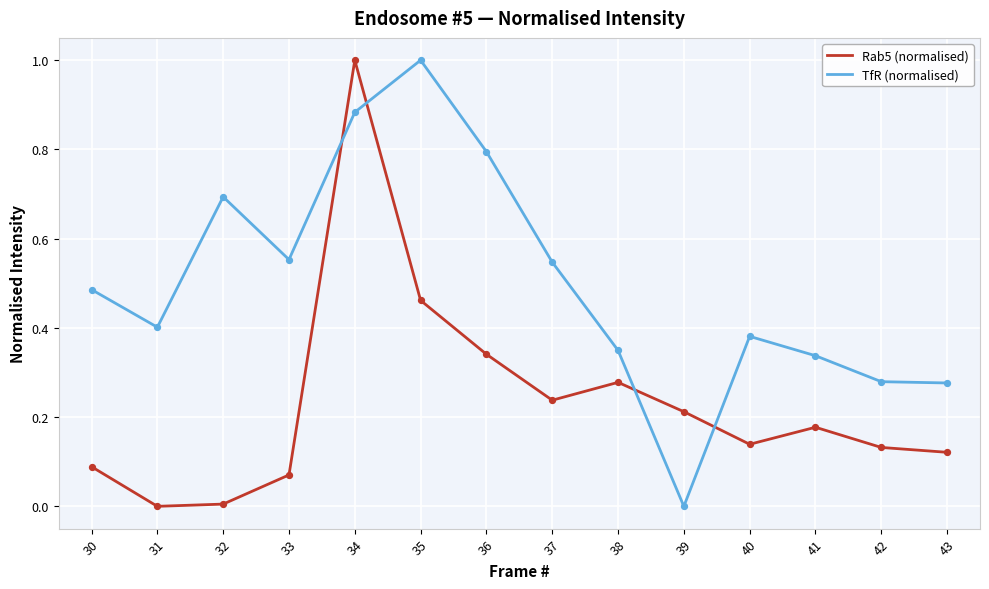

At which category is the sum across all series the highest?

34